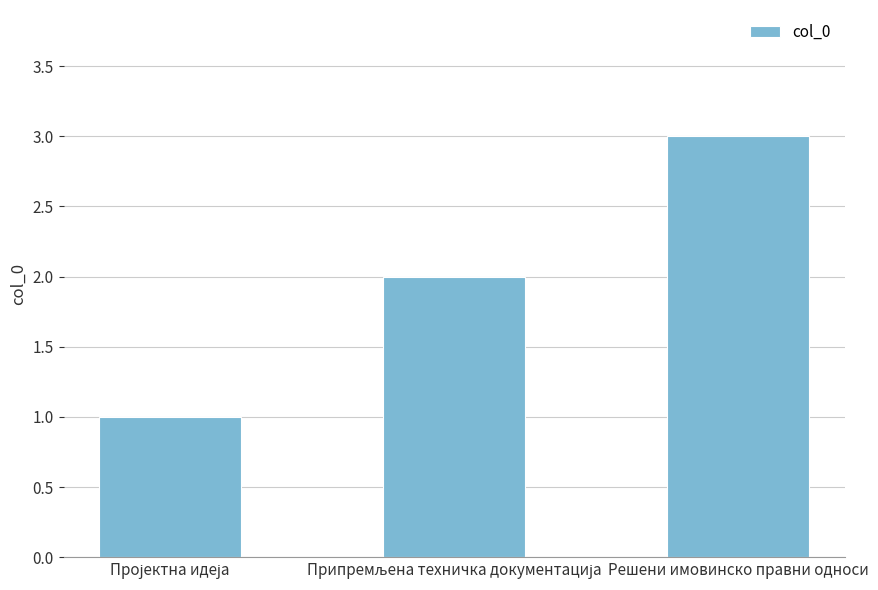

What is the maximum value shown in the chart?

3